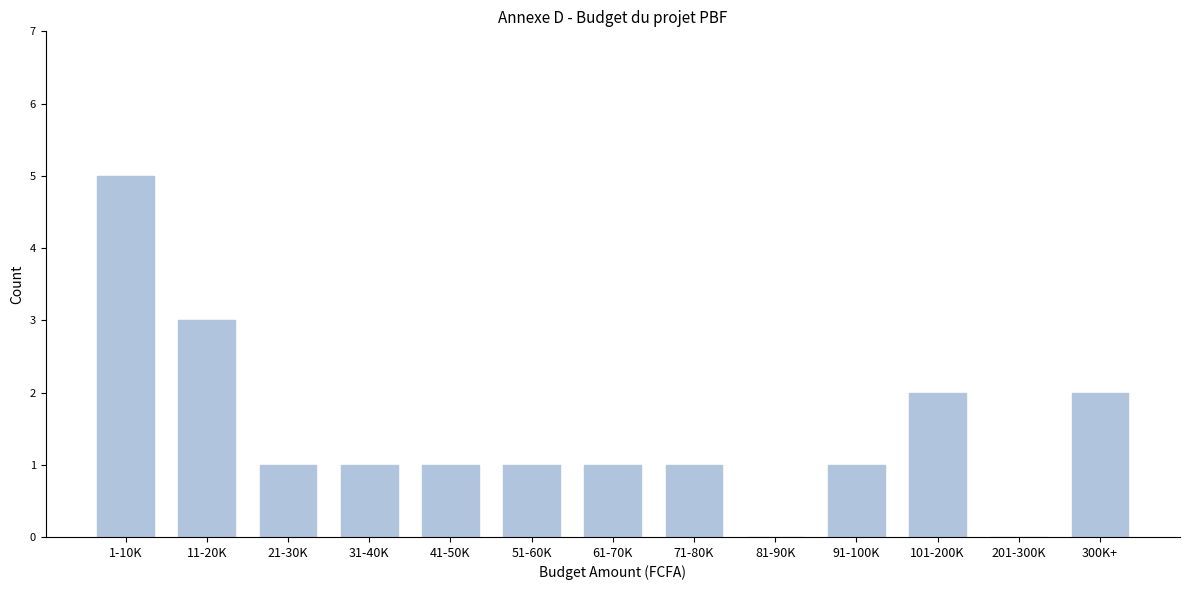

Reading left to right, list all the values displayed in this chart.

1-10K=5	11-20K=3	21-30K=1	31-40K=1	41-50K=1	51-60K=1	61-70K=1	71-80K=1	81-90K=0	91-100K=1	101-200K=2	201-300K=0	300K+=2